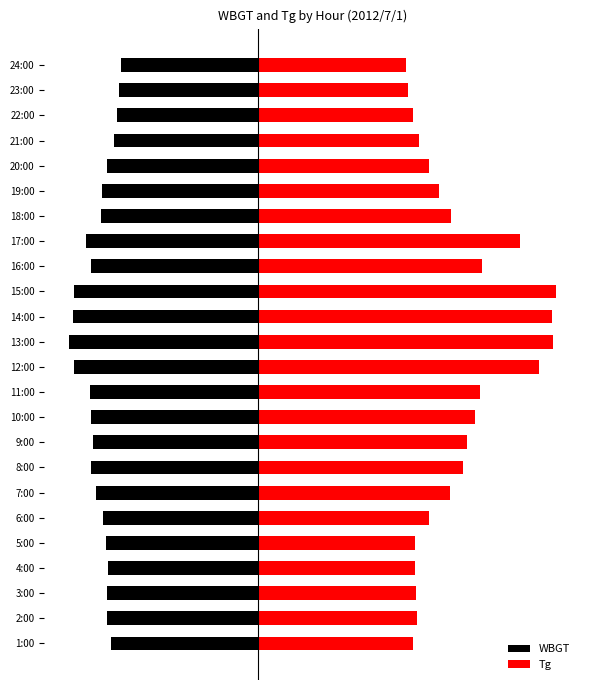

What are all the series names shown in the legend?

WBGT, Tg